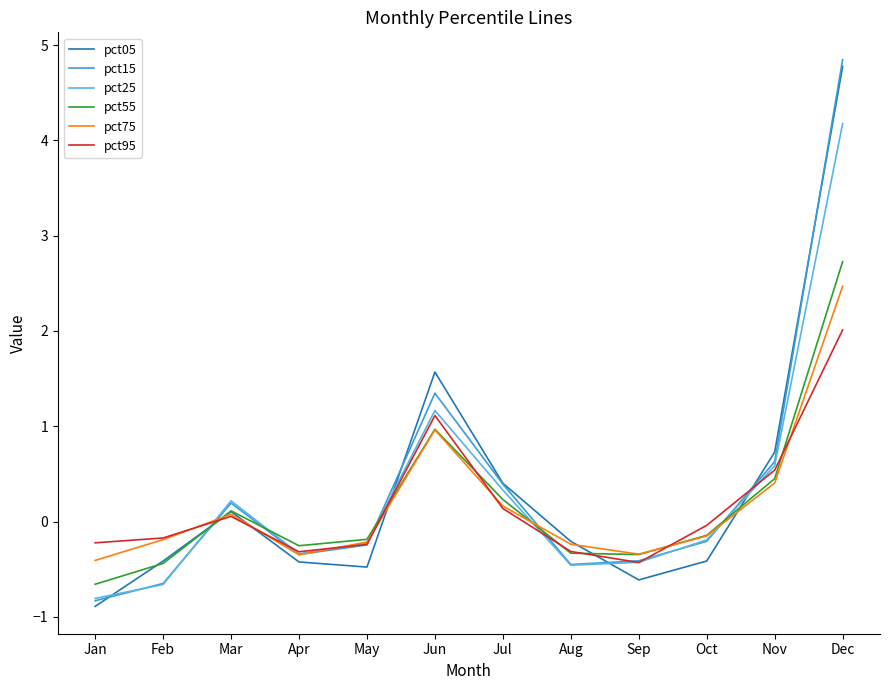

What is the total value across all series at Nov?

3.3